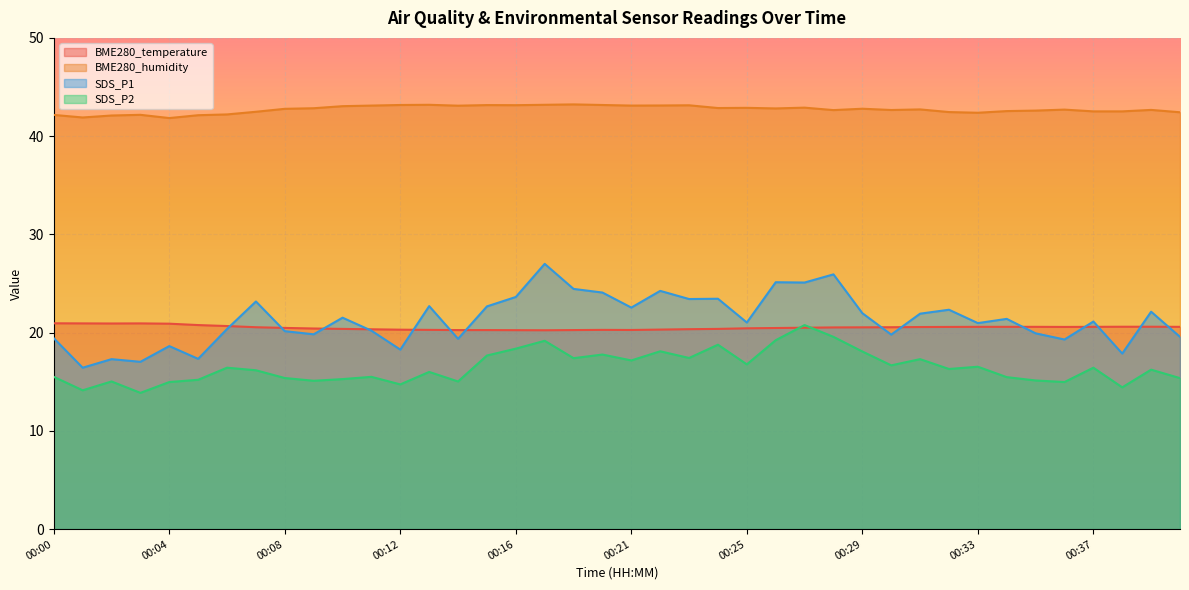

At 00:12, list the series in order from largest to smallest.

BME280_humidity, BME280_temperature, SDS_P1, SDS_P2